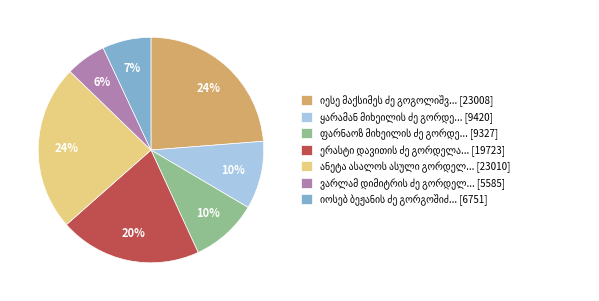

Is there any slice that represents more than half of the pie?

No